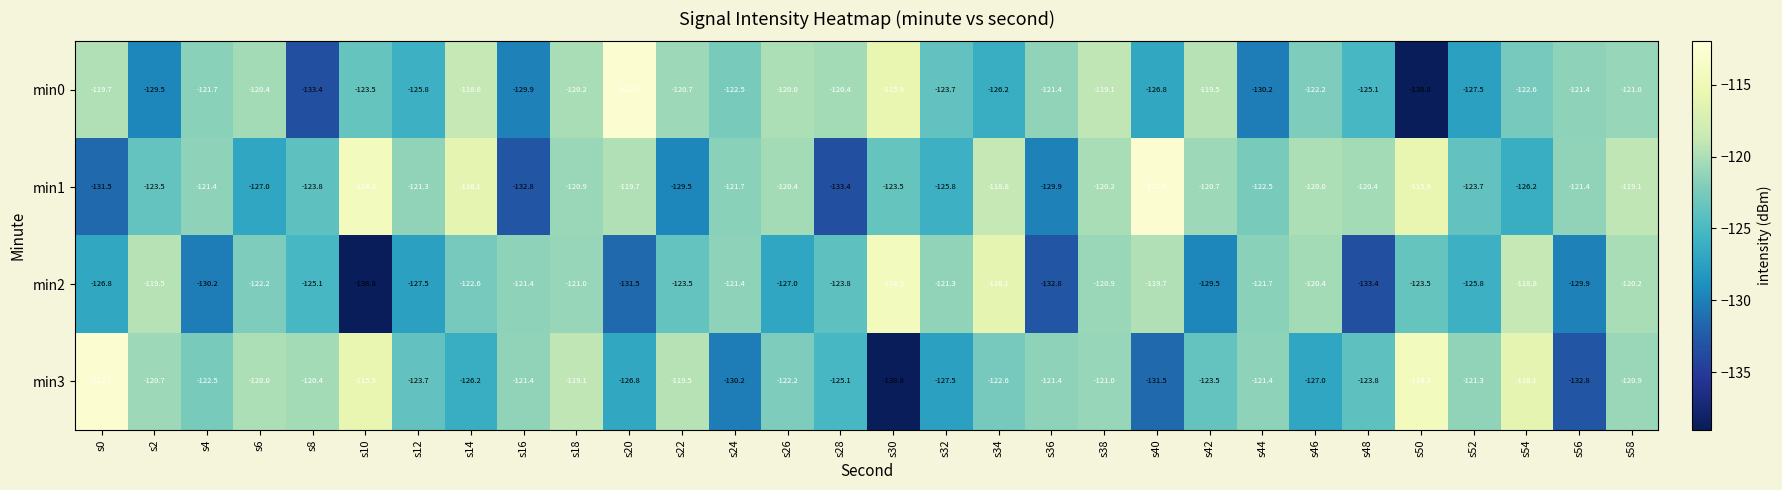

Is the value of min2 at s32 greater than the value of min1 at s44?

Yes